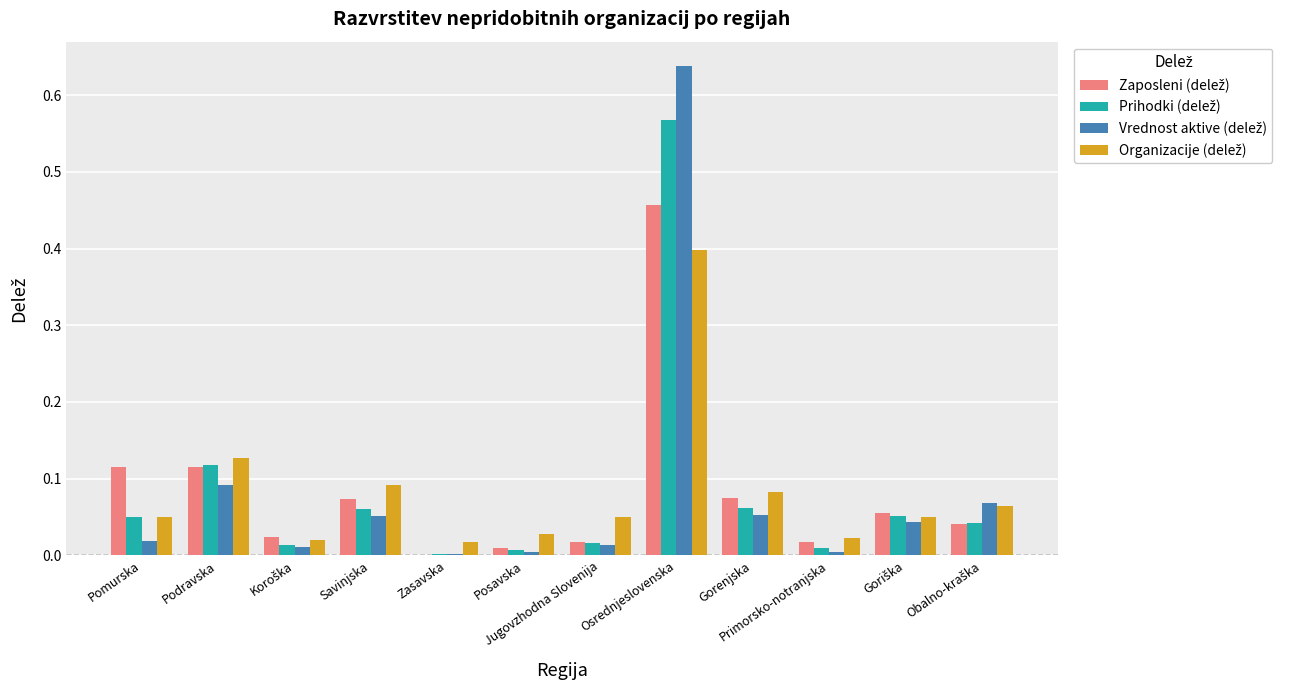

At which category is the sum across all series the highest?

Osrednjeslovenska